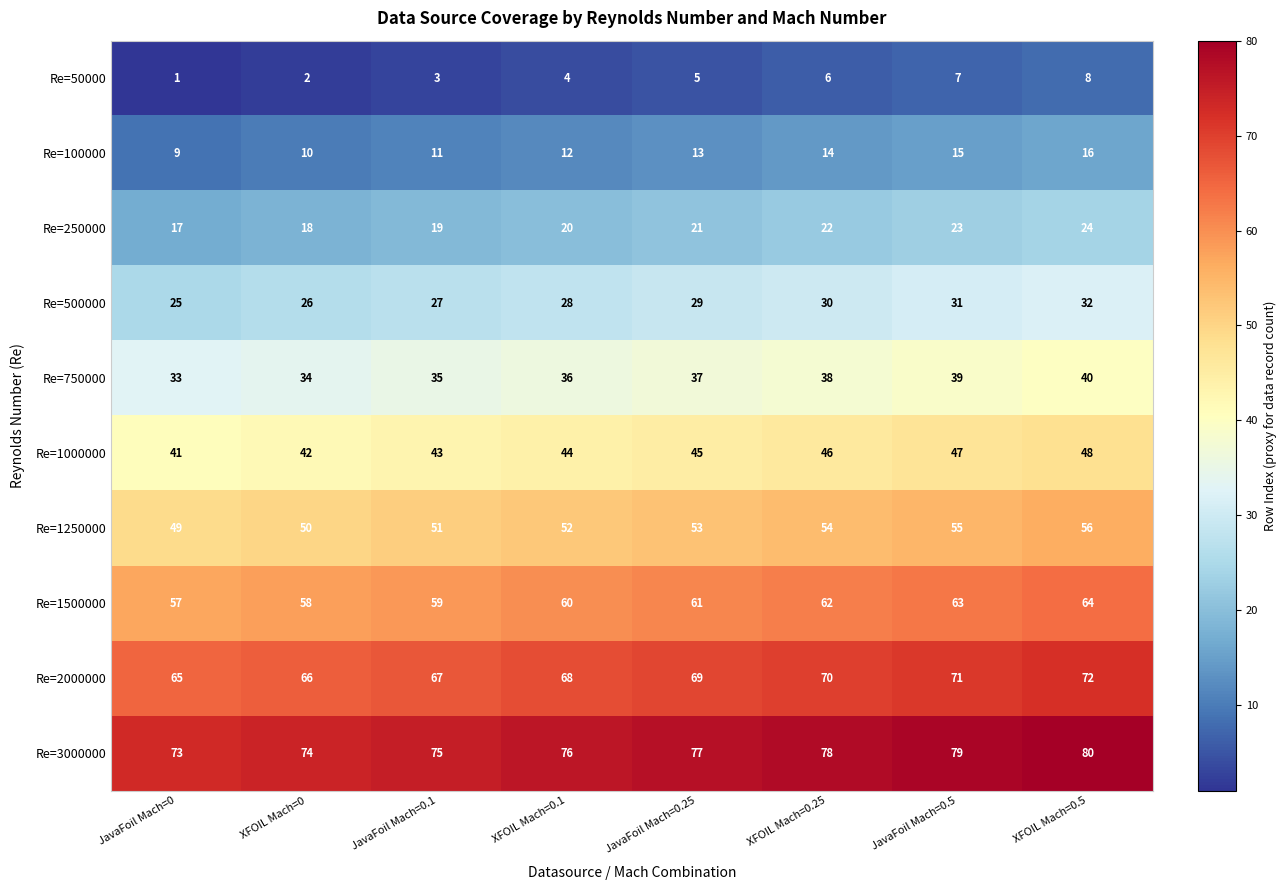

The Re=100000 series shows 9 at JavaFoil Mach=0.25. True or false?

False